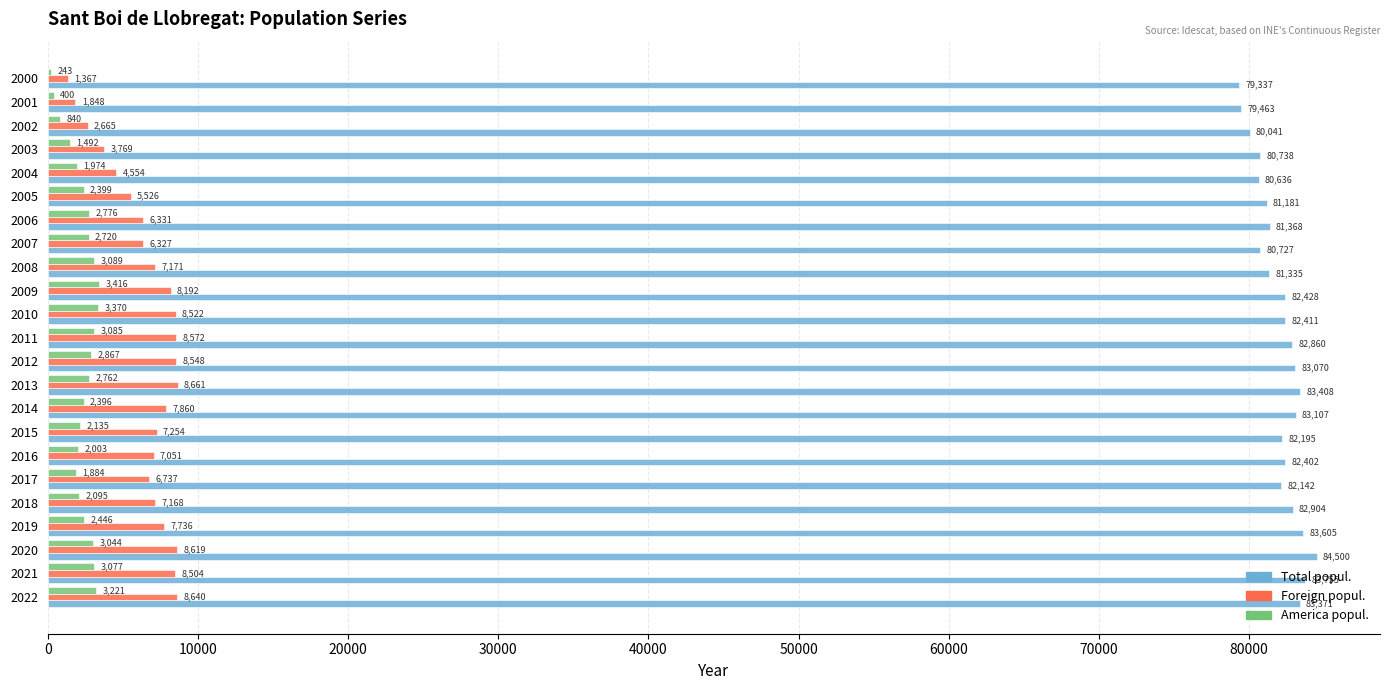

At which category is the sum across all series the highest?

2020